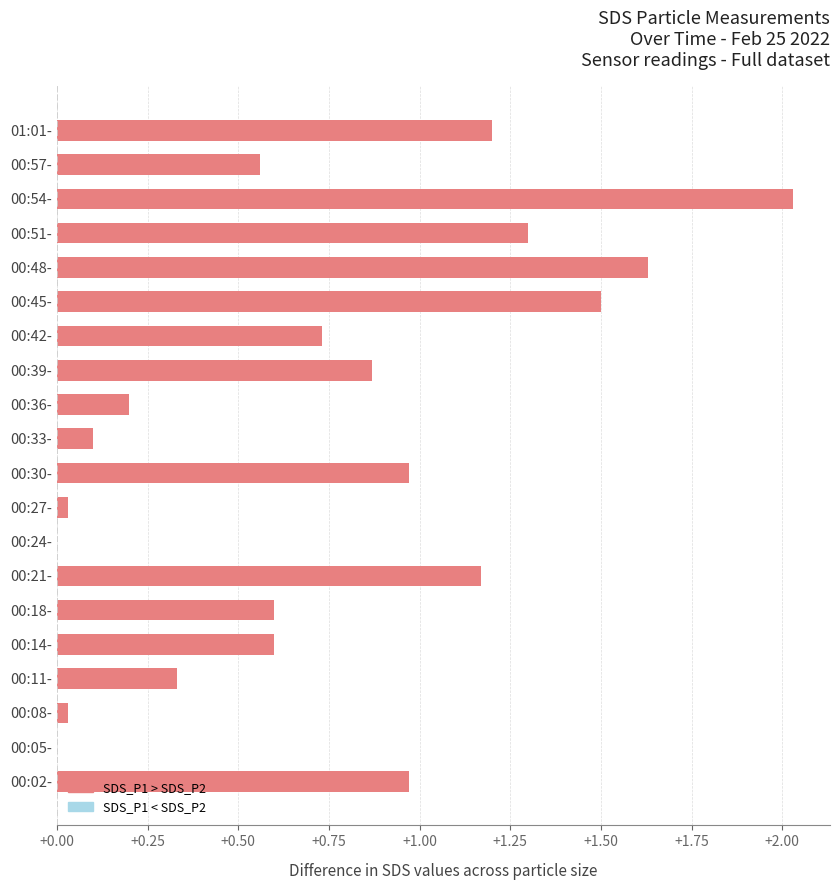

The value at 00:42- is 1.0. True or false?

False